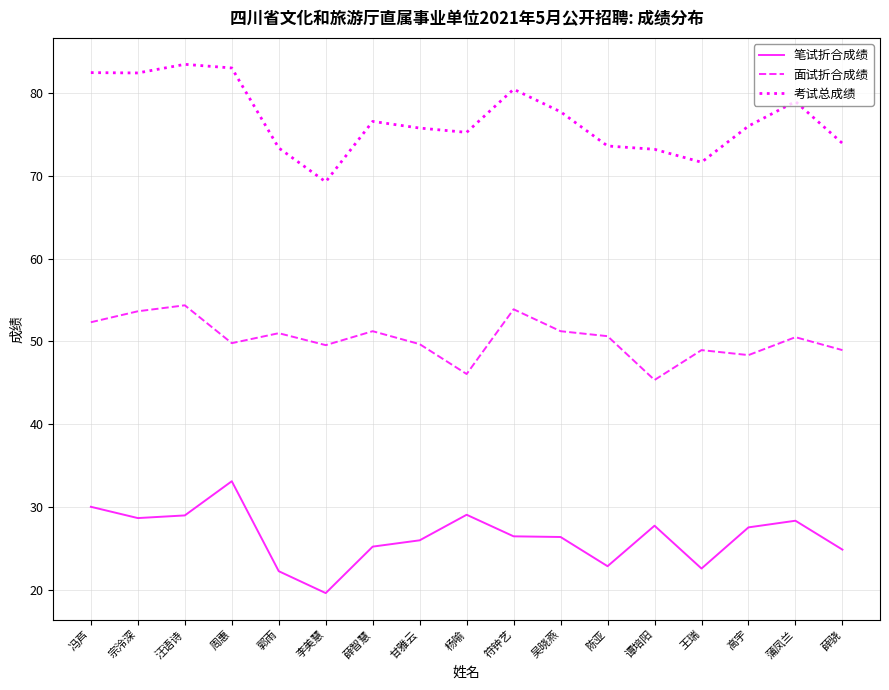

True or false: 考试总成绩 and 面试折合成绩 intersect in this chart.

False